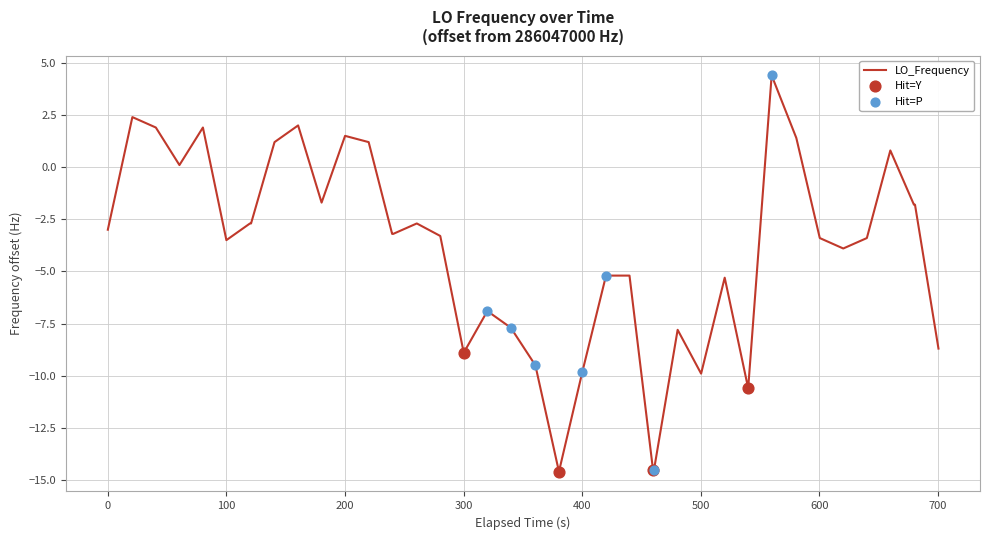

What is the greatest value displayed?

4.4